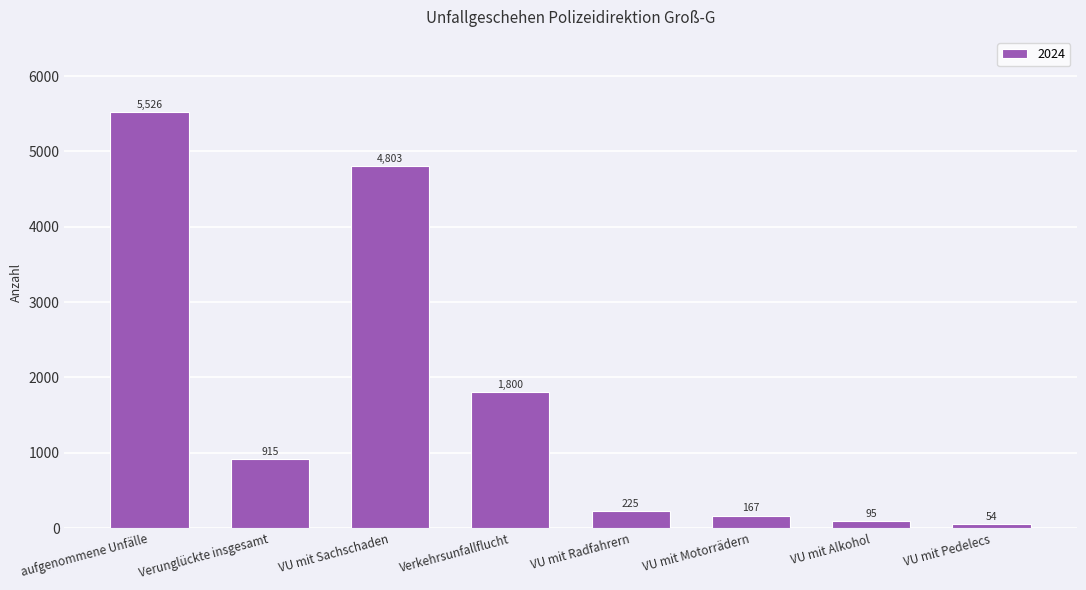

Read the value at VU mit Pedelecs.

54